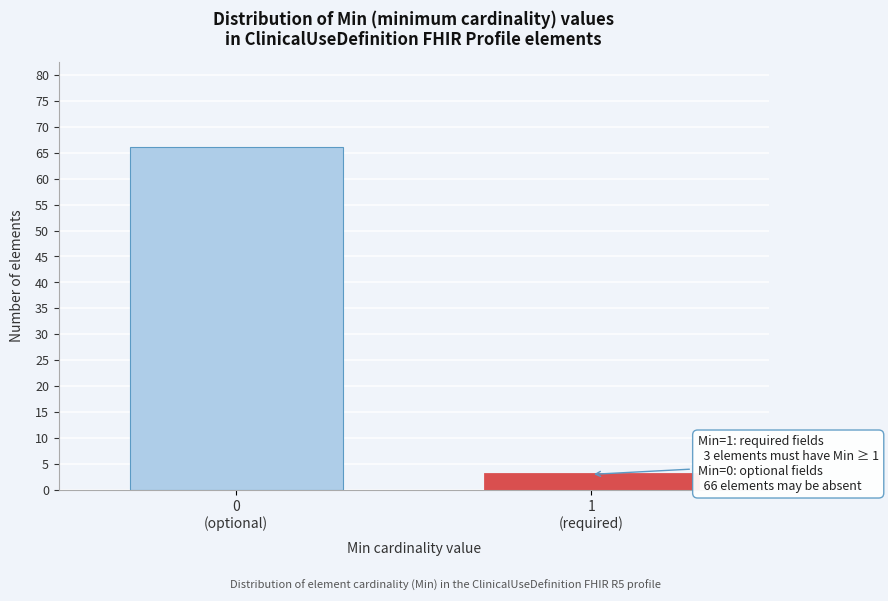

Reading left to right, extract all data points from this chart.

66	3